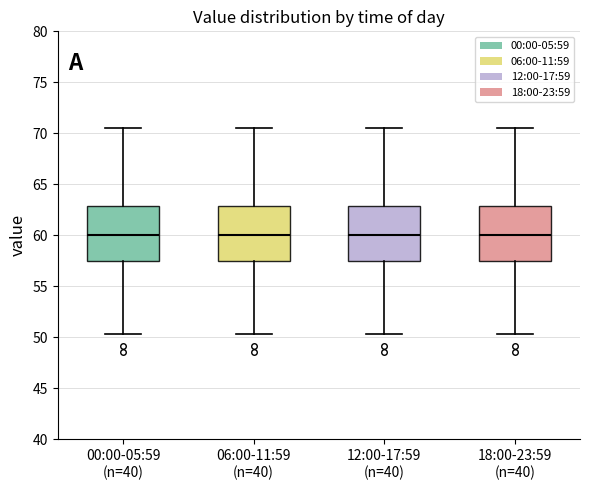

Where does the lower whisker of the box for 00:00-05:59 (n=40) end on the y-axis? The values are not printed on the chart, so give them approximately, as read against the axis.

50.5